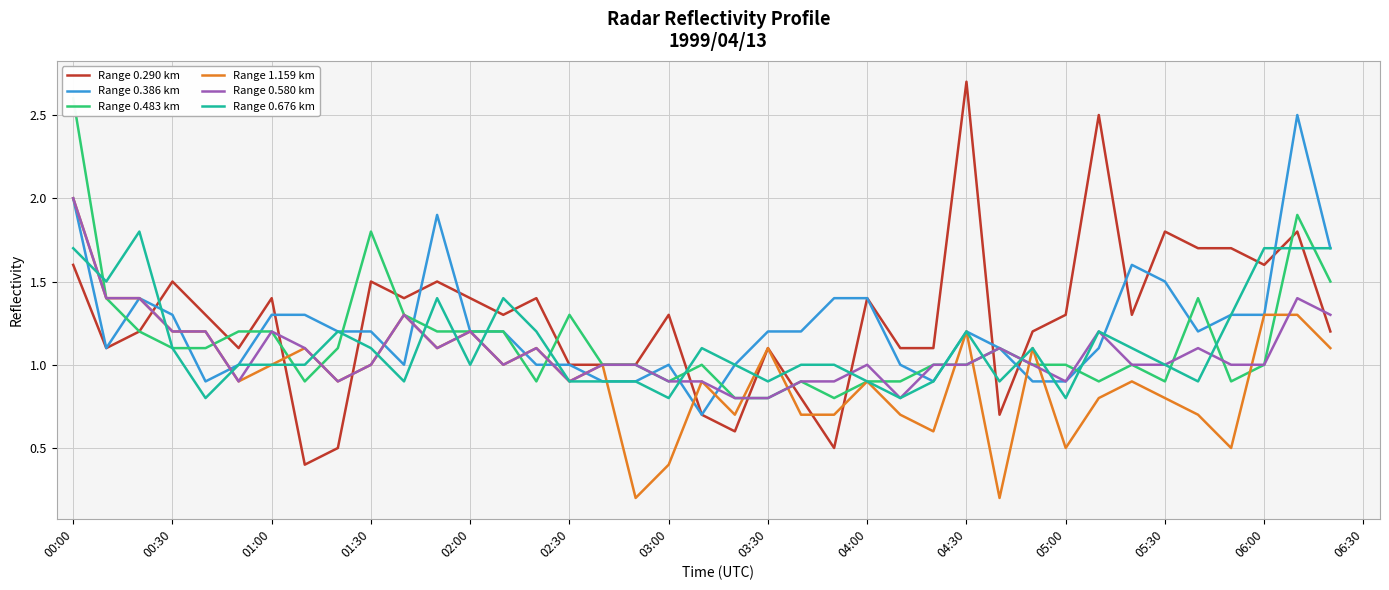

What is the average value of the Range 0.290 km series?

1.3